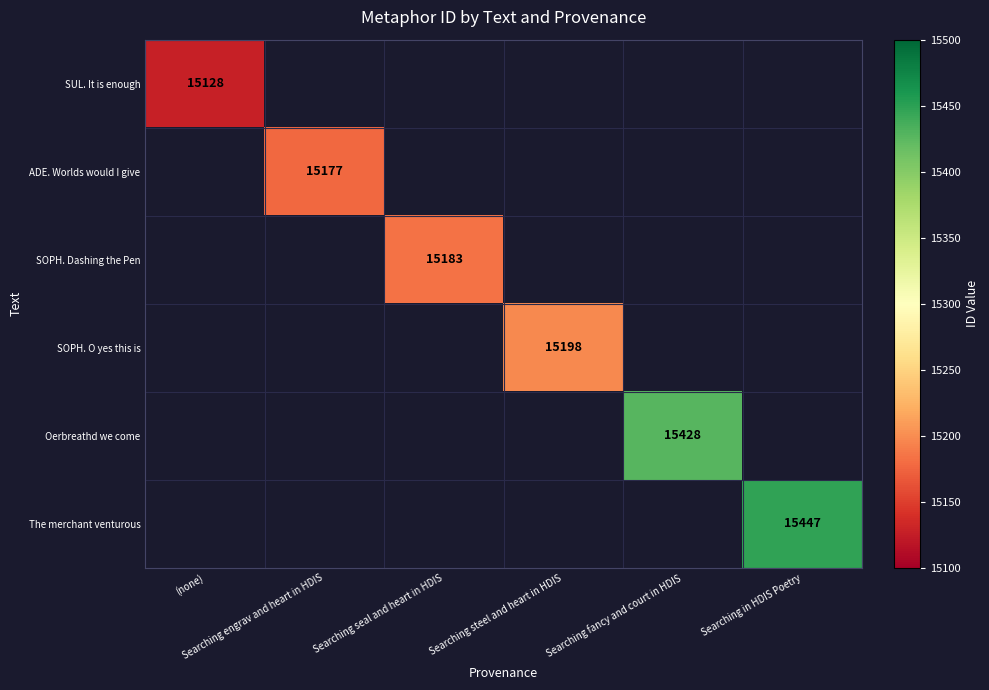

At how many categories does at least one series exceed 15148?

5